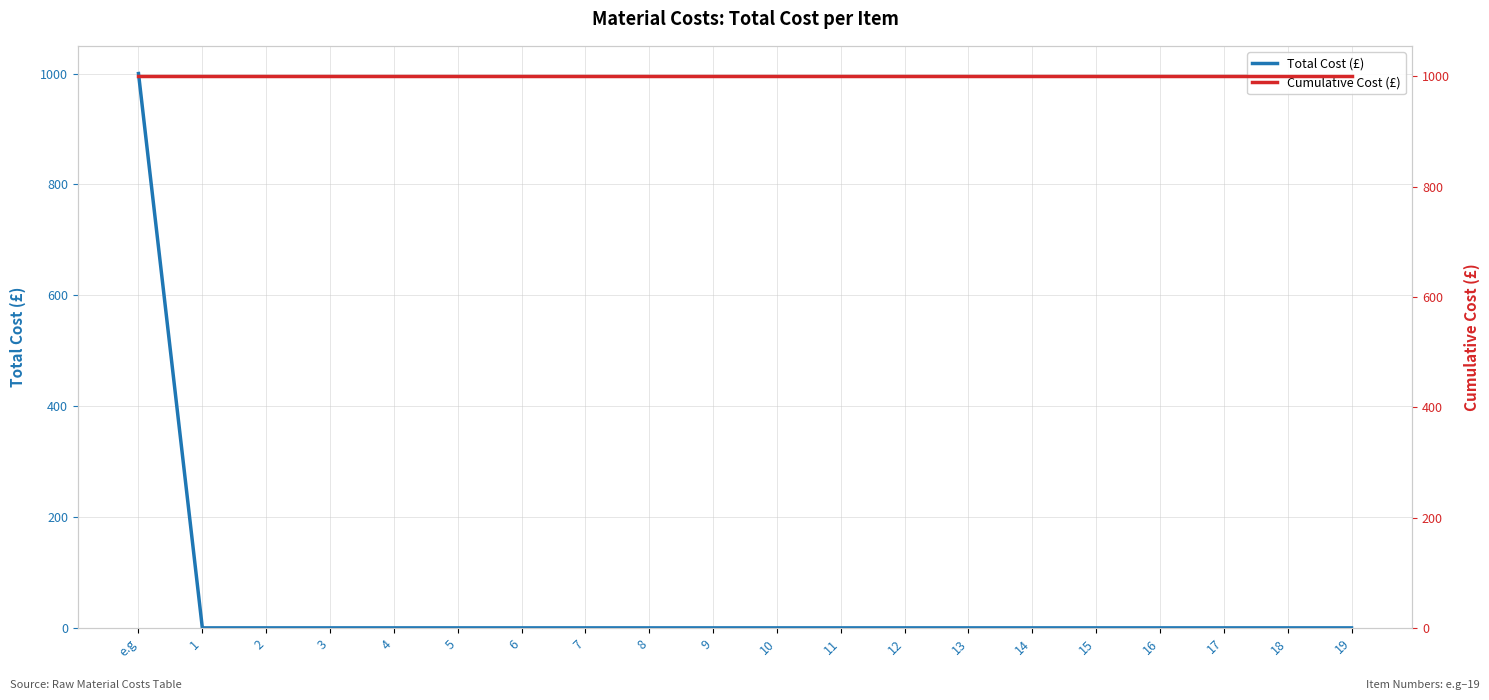

Is this an area chart (filled region under the line)?

No